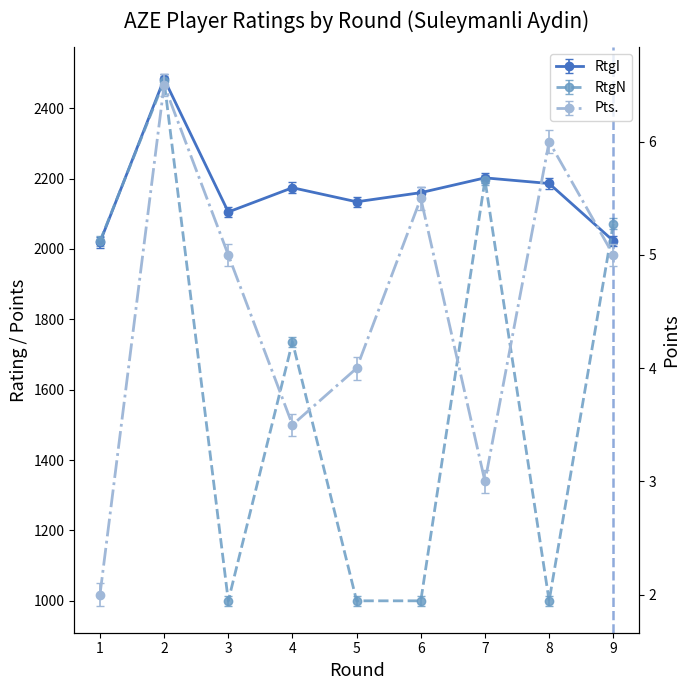

Between 6 and 3, which is larger?

6